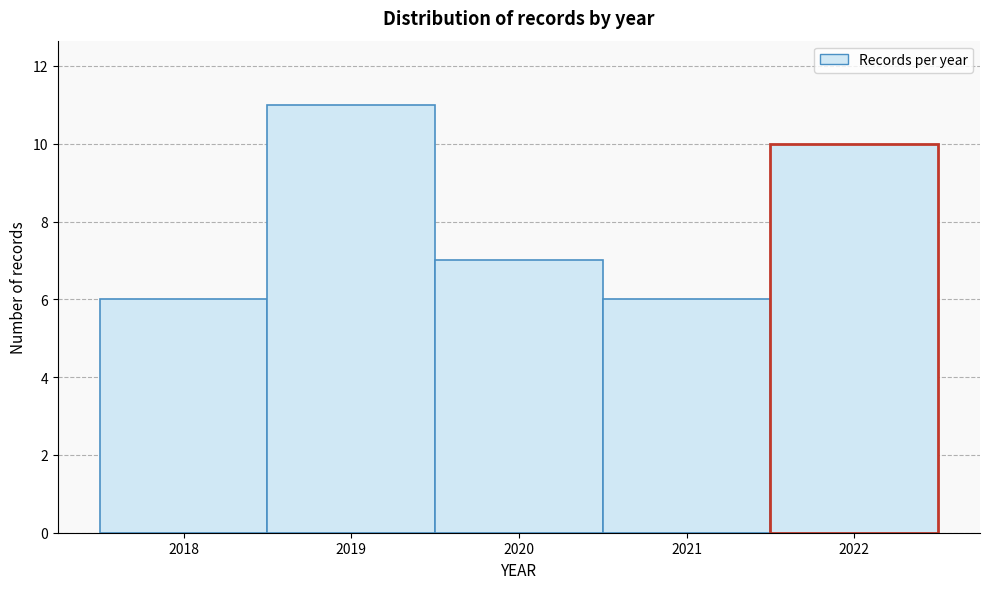

Over which range of the x-axis is the bar tallest?

2018.5 to 2019.5